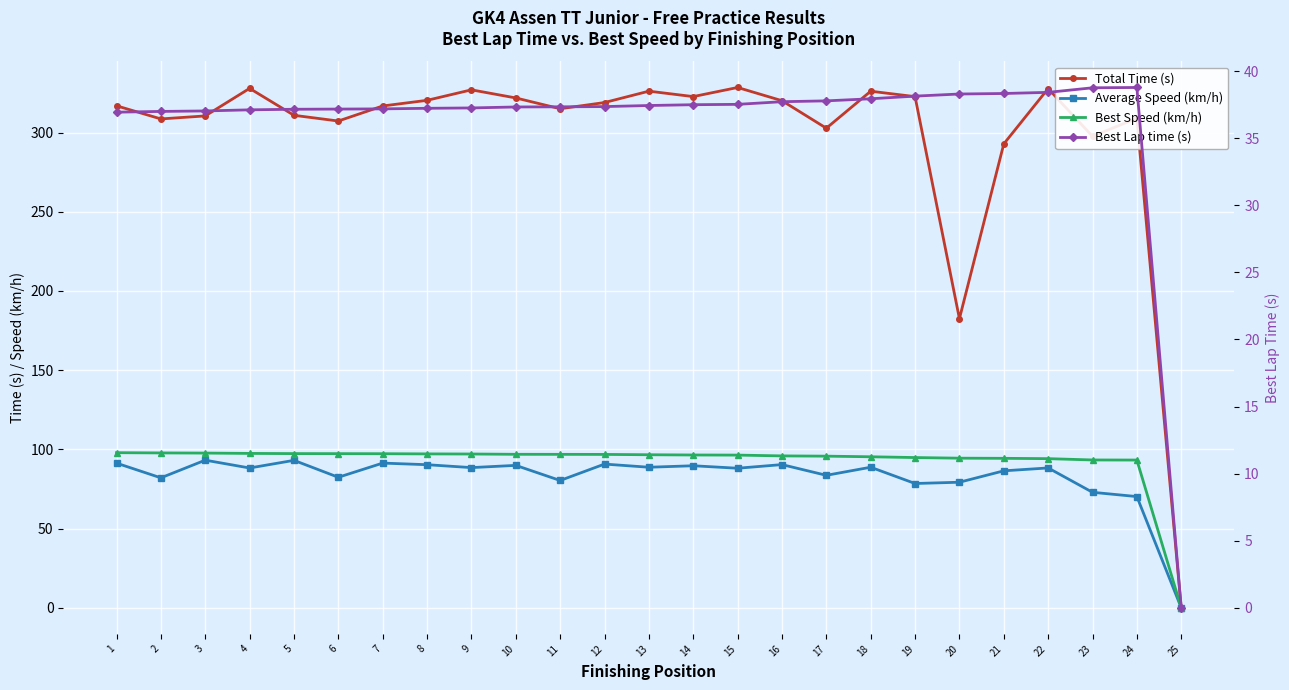

Is it true that Average Speed (km/h) equals 91.4 at 7?

True